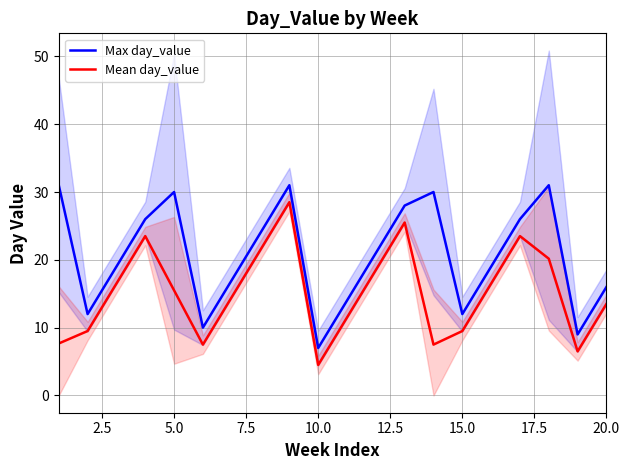

True or false: Max day_value and Mean day_value intersect in this chart.

False